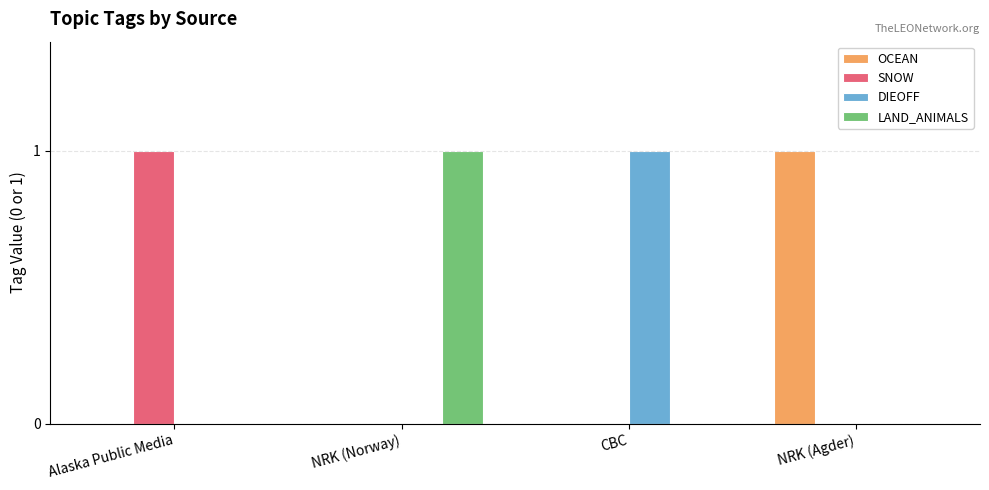

The OCEAN series shows 0 at CBC. True or false?

True